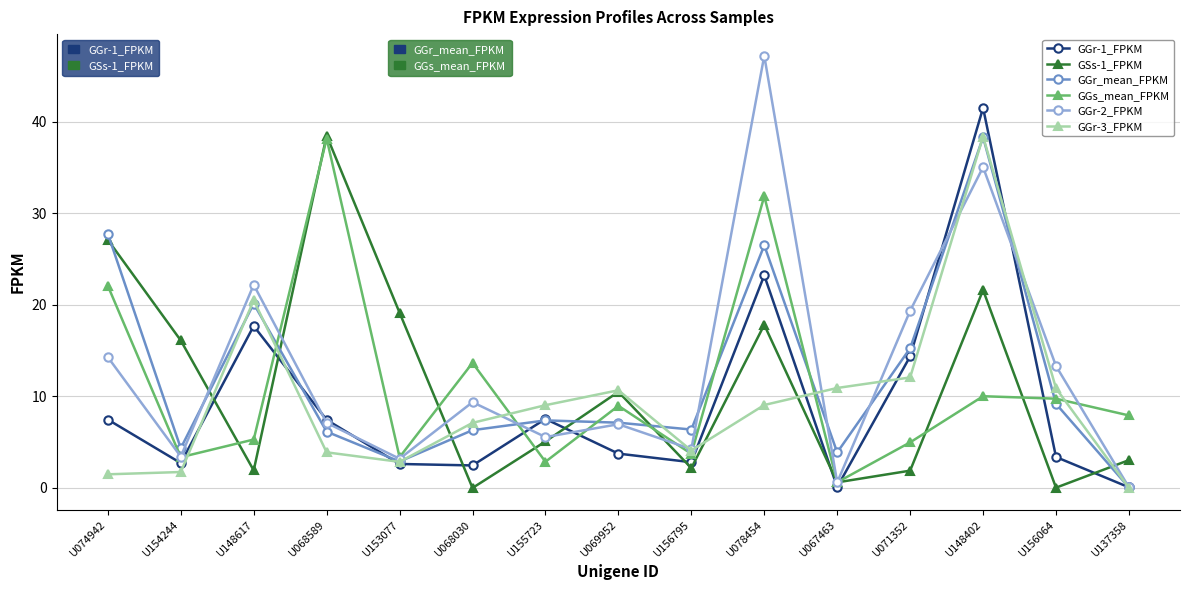

What is the label of the 8th point from the right?

U069952